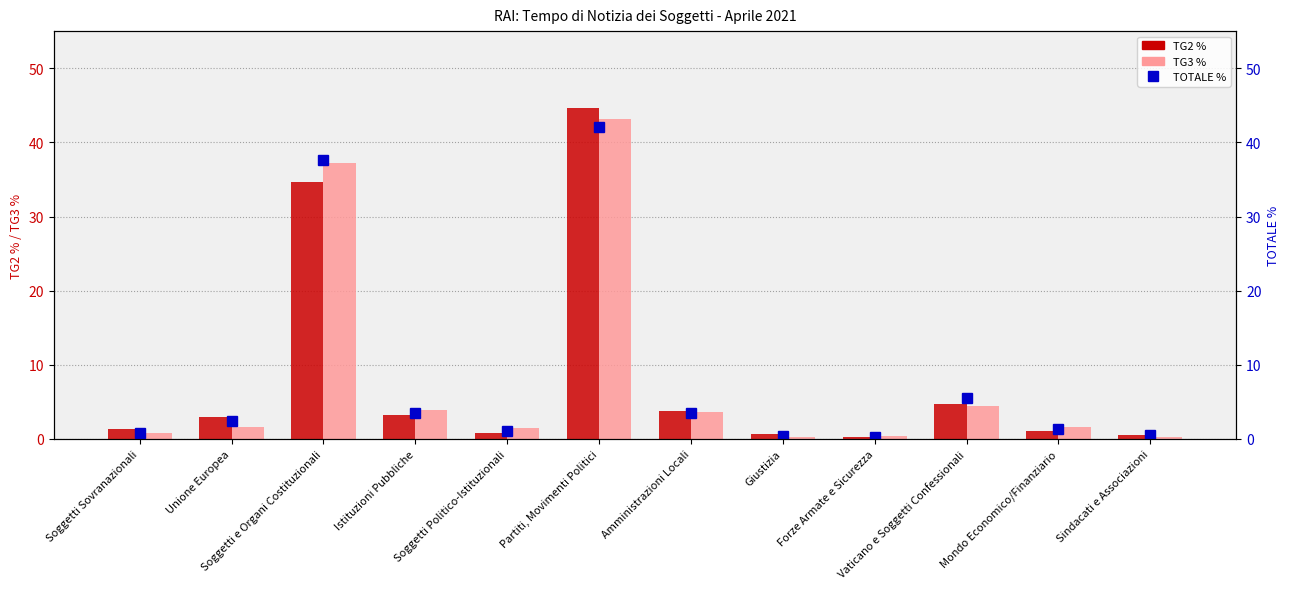

How many values in the TOTALE % series exceed 2?

6